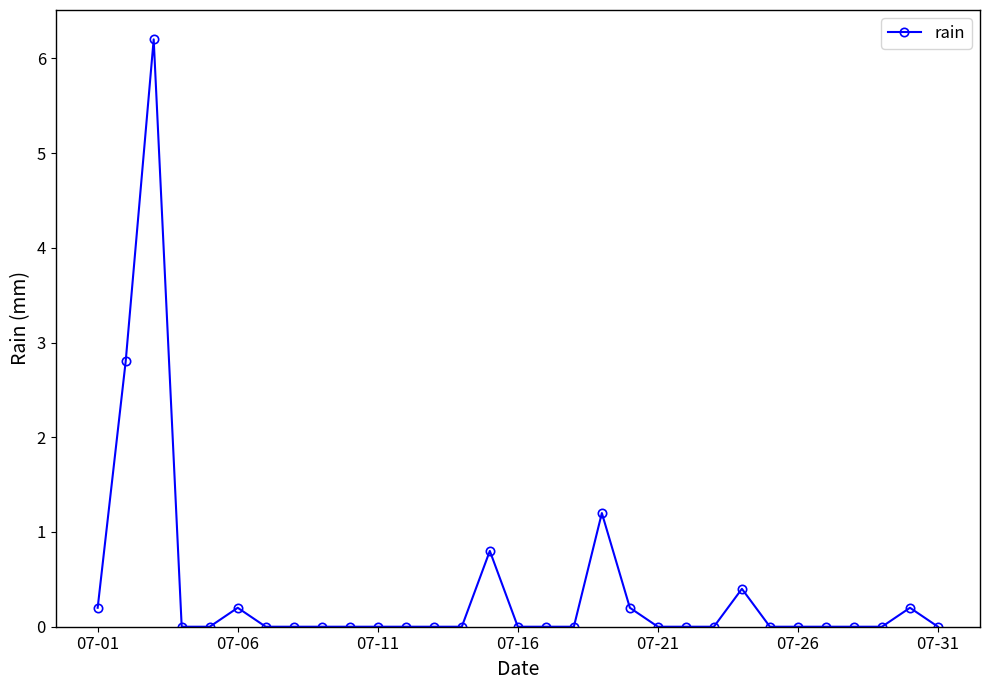

What is the sum of all values?

12.2